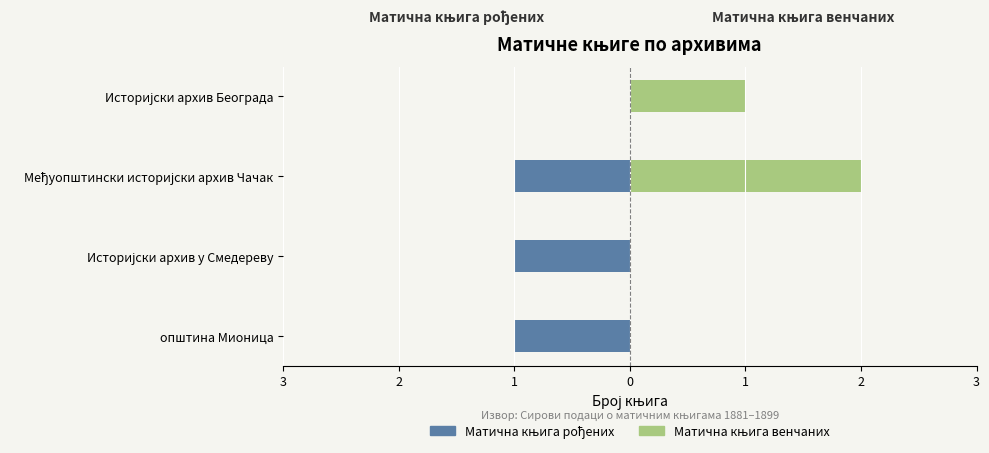

Which series has the largest range (max minus min)?

Матична књига венчаних